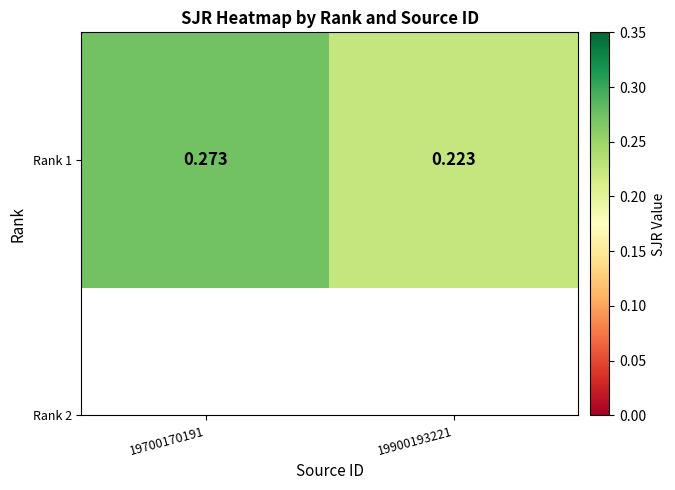

Reading left to right, what are all the values shown in this chart?

19700170191=0.3	19900193221=0.2